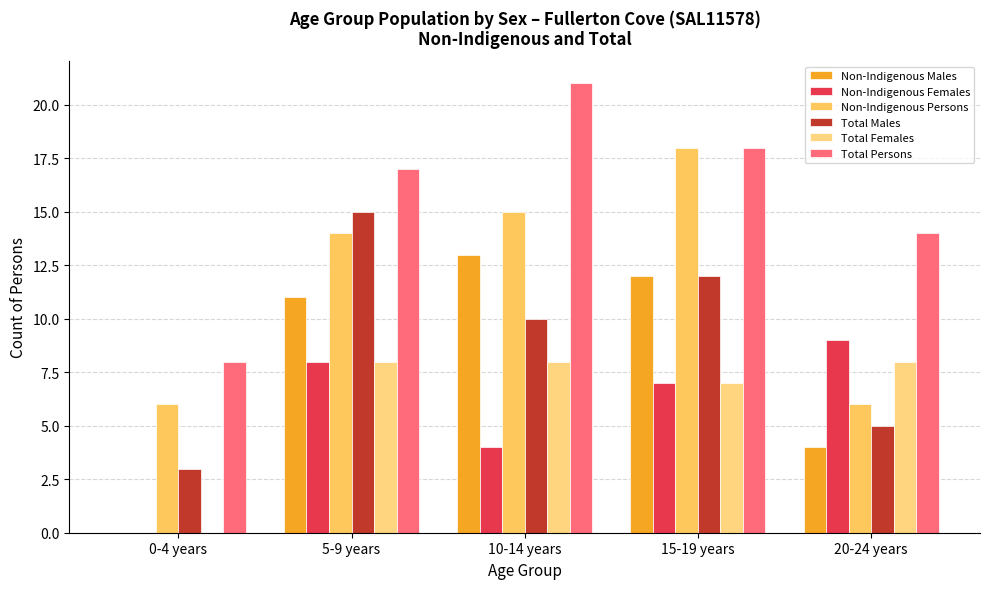

The Non-Indigenous Males series shows 19 at 15-19 years. True or false?

False